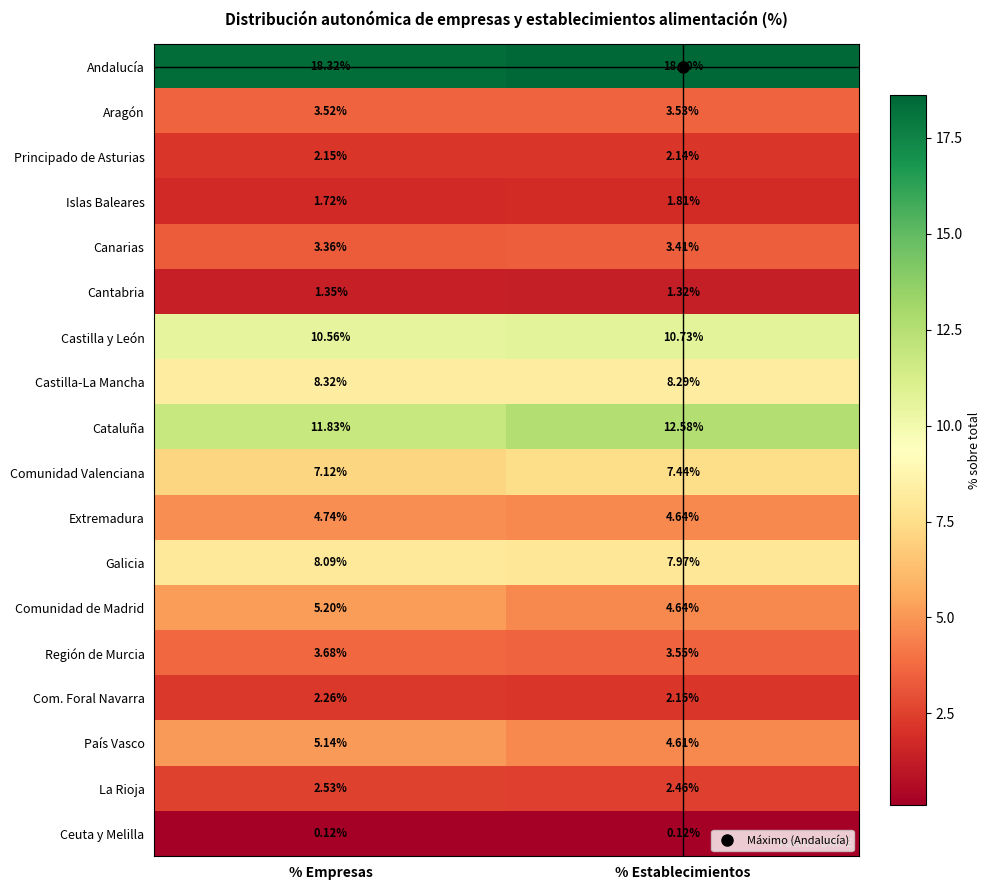

At which label does Cantabria reach its peak?

% Empresas